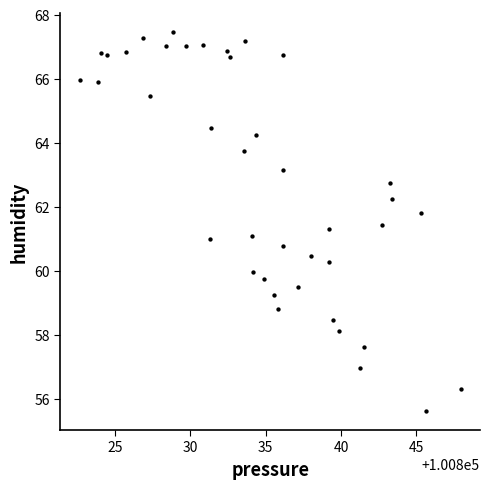

What is the range of Y values (max minus min)?

11.8